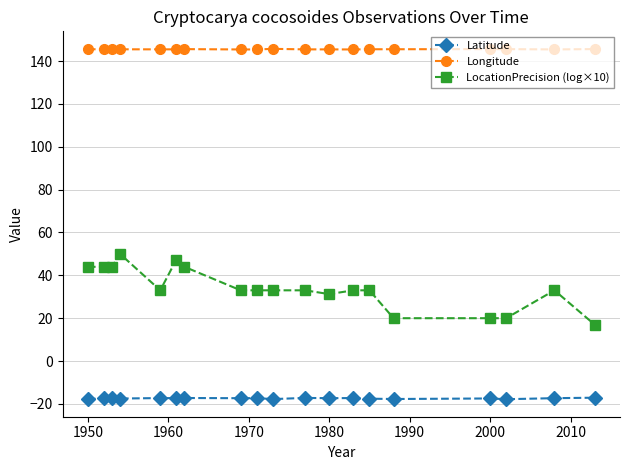

Which series has the widest spread of values?

LocationPrecision (log×10)